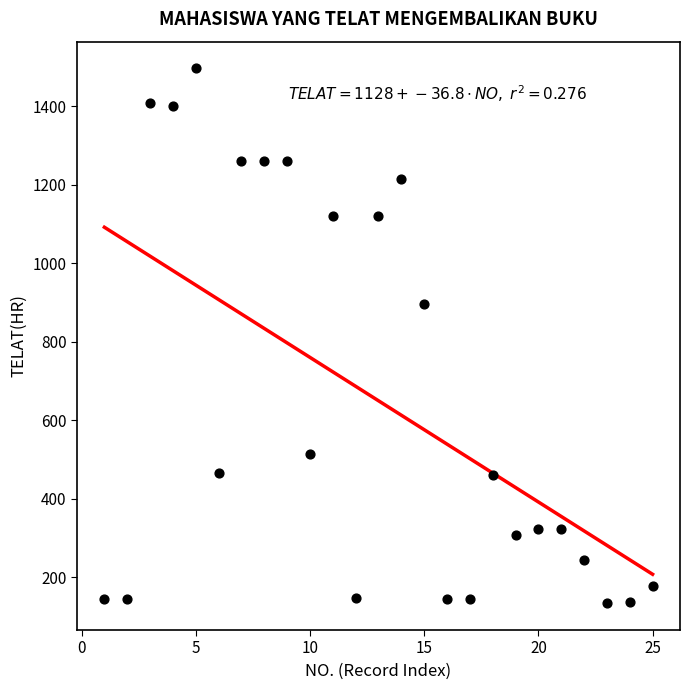

What is the range of Y values (max minus min)?

1362